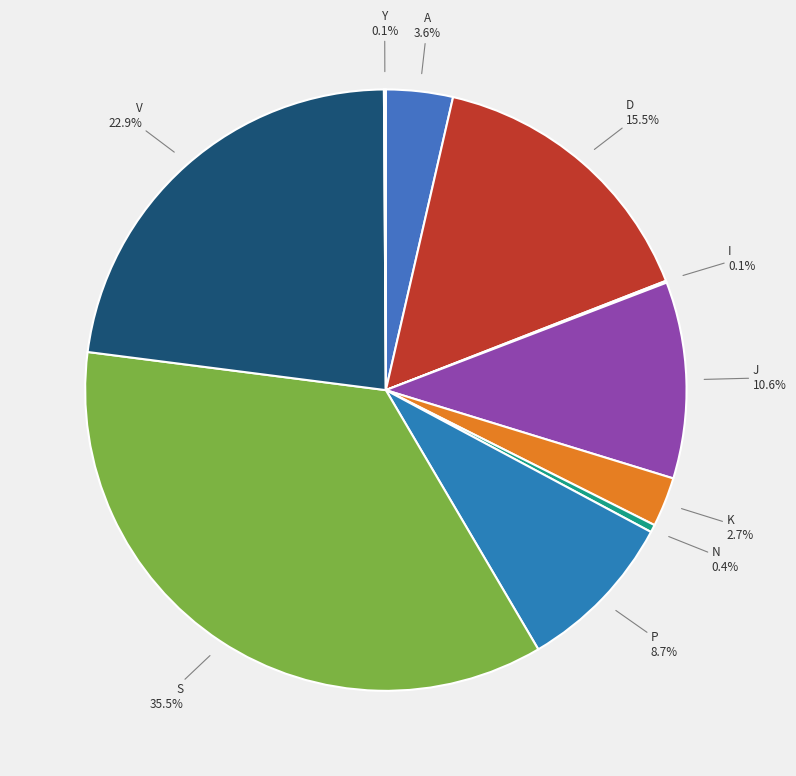

What percentage do D and N together represent?

15.9%